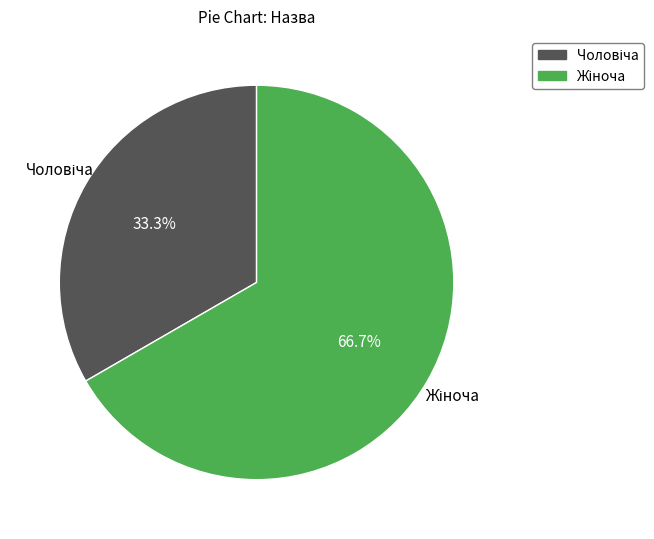

Is there a majority slice in this chart?

Yes